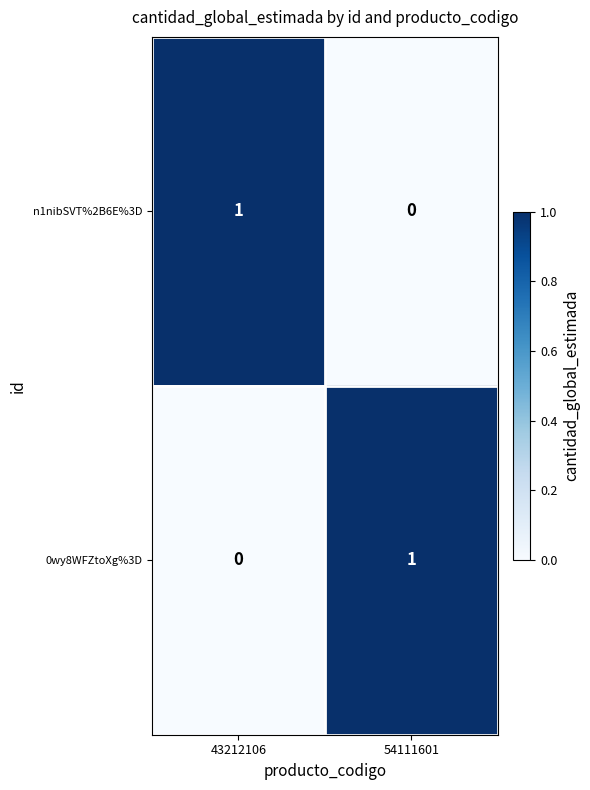

What is the total value across all series at 54111601?

1